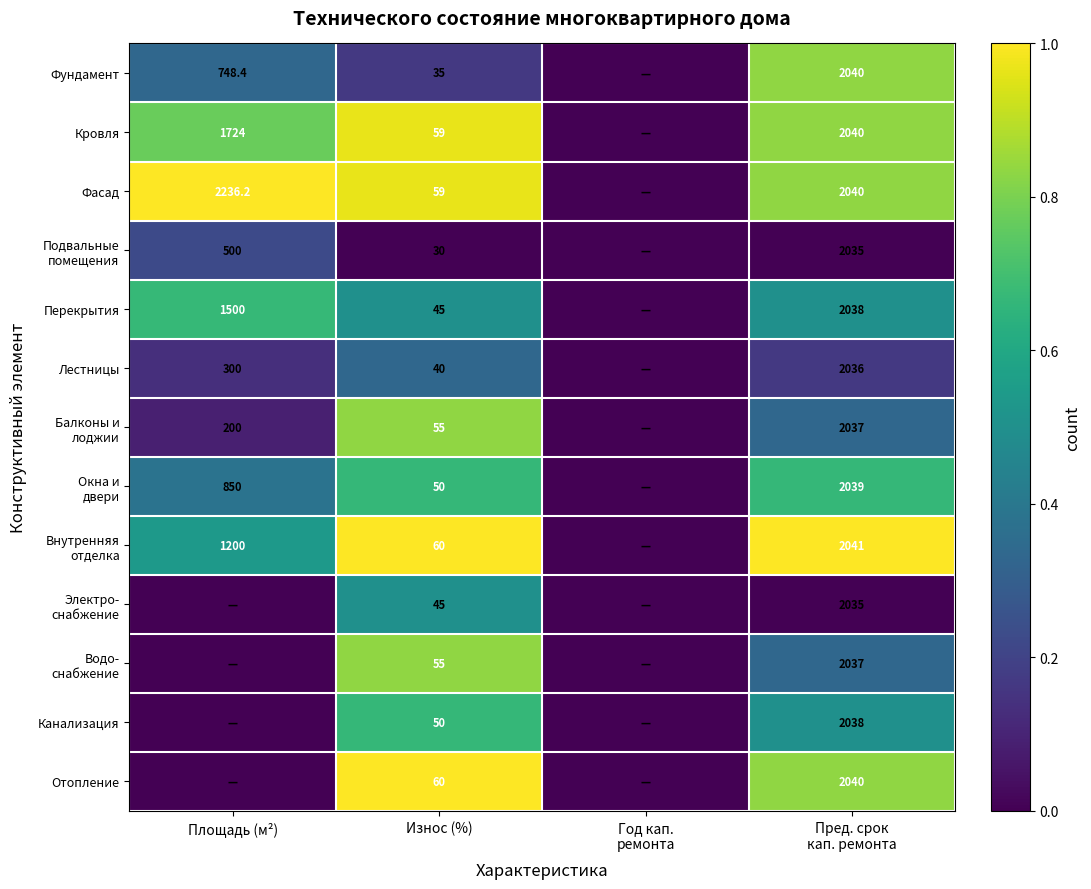

What is the total value across all series at Износ (%)?

643.0